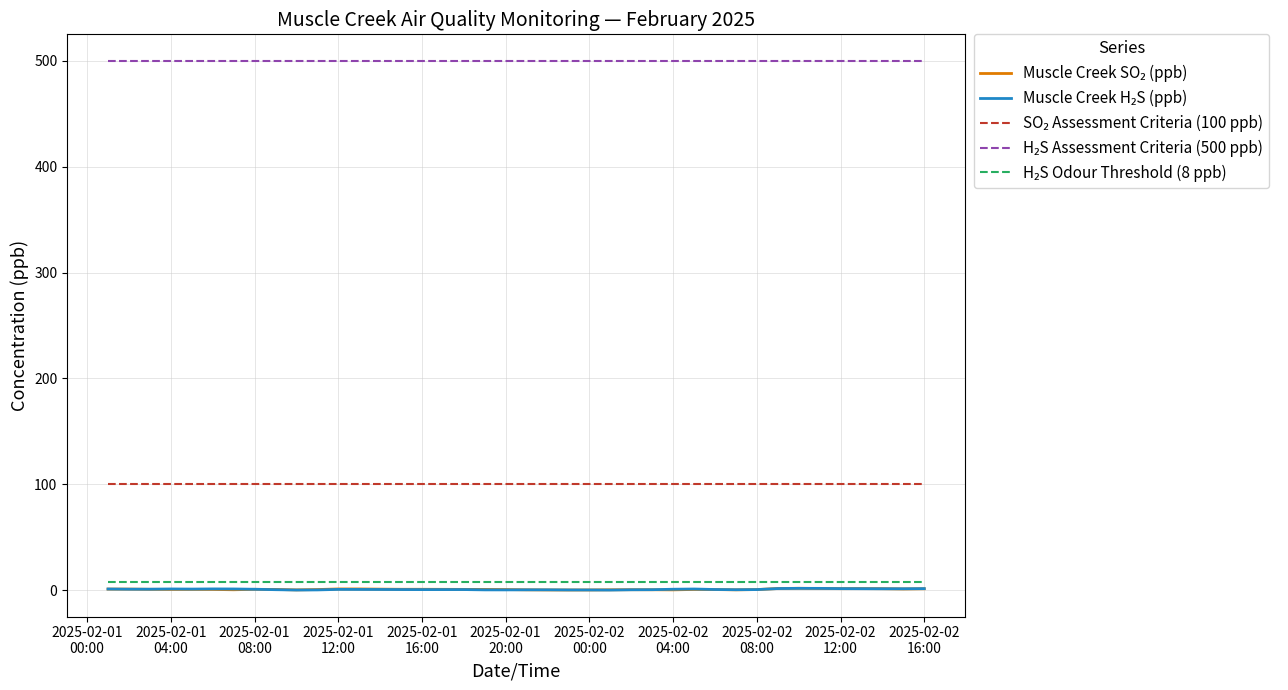

At which label is H₂S Odour Threshold (8 ppb) closest to 8?

2025-02-01
00:00